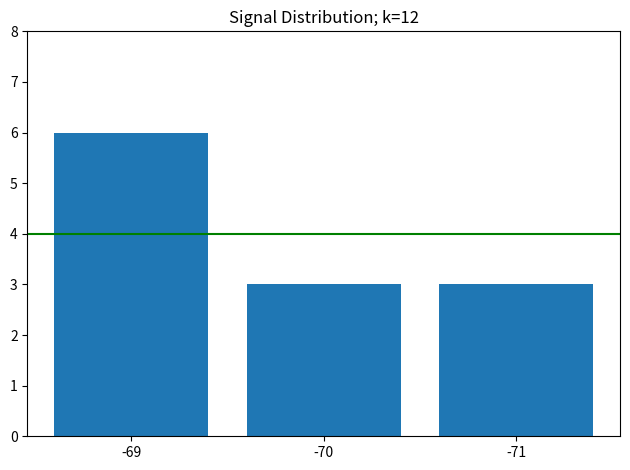

Approximately how many times larger is the value at -71 compared to -69?

0.5